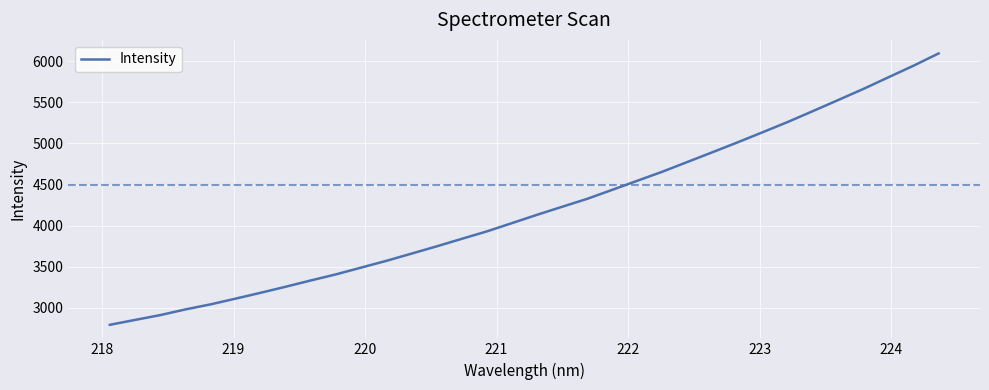

What is the greatest value displayed?

6094.1